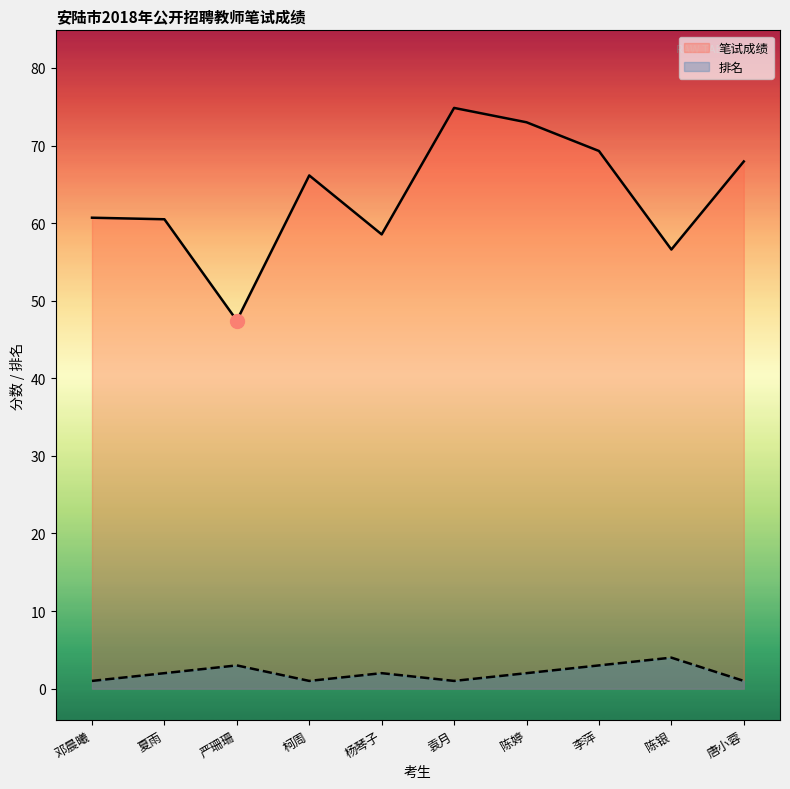

How many data points in 排名 are above 2?

3